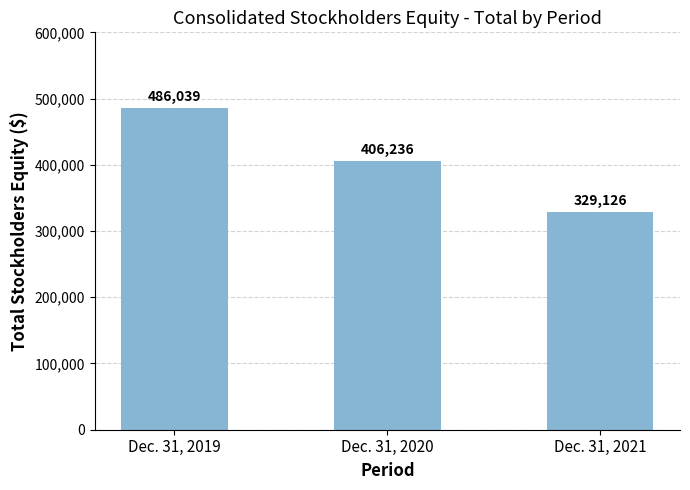

Reading left to right, transcribe all the data shown in this chart.

486039	406236	329126